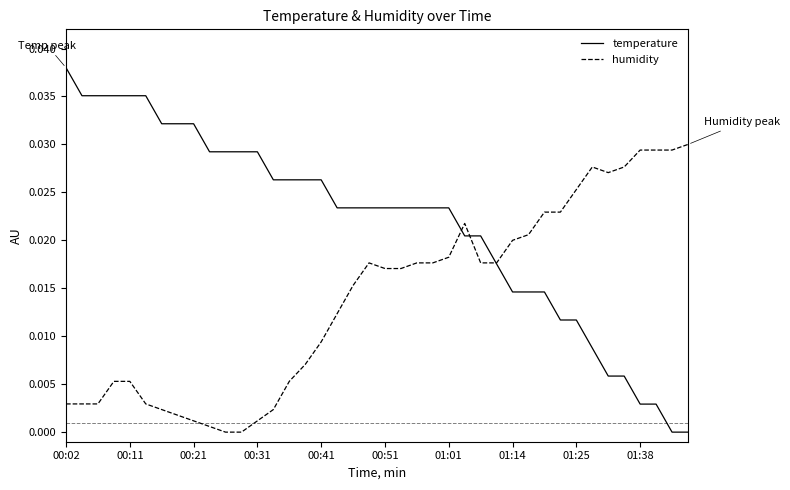

Rank the series by their maximum value, from highest to lowest.

temperature, humidity